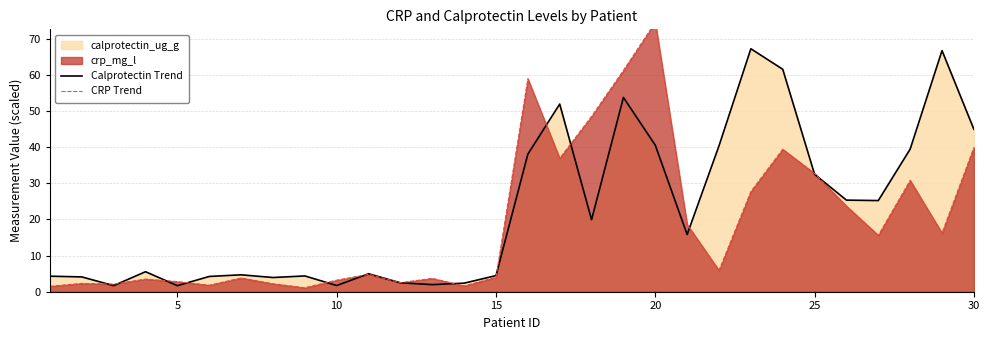

Where is Calprotectin Trend nearest to the value 34?

25